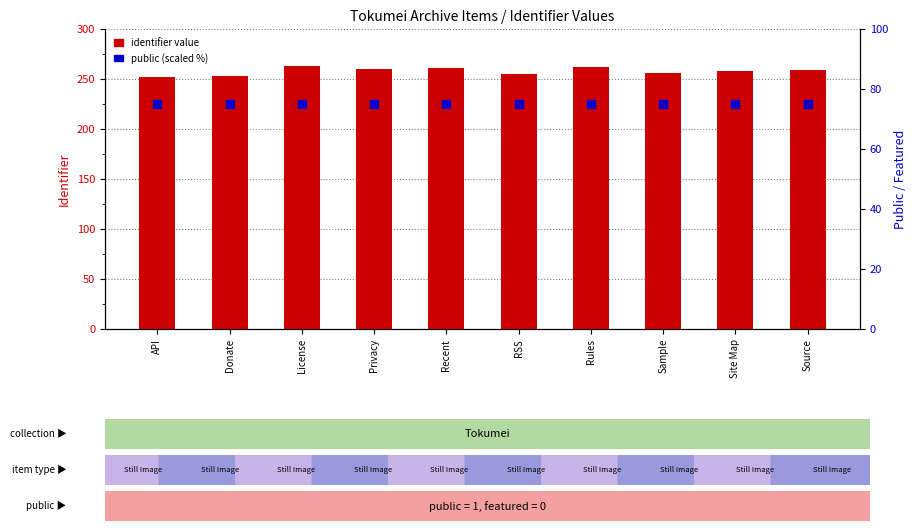

Which series contains the lowest Y value?

public (scaled)